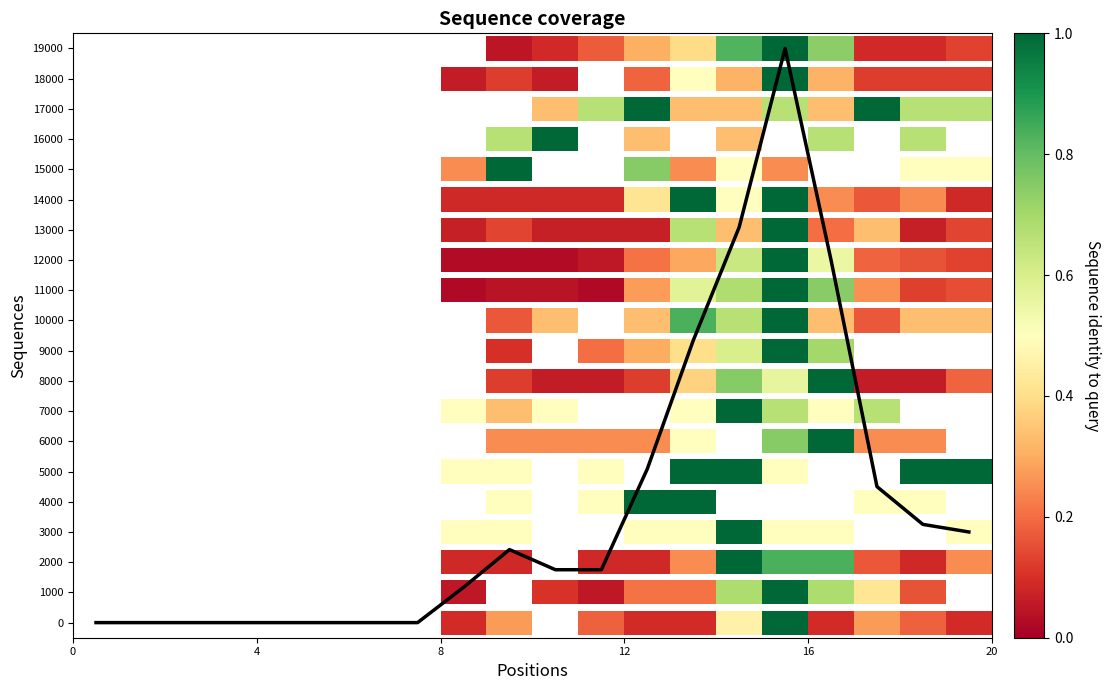

Reading right to left, extract all data points from this chart.

3.0	3.2	4.5	12.0	19.0	13.1	9.3	5.1	1.7	1.7	2.4	1.2	0.0	0.0	0.0	0.0	0.0	0.0	0.0	0.0